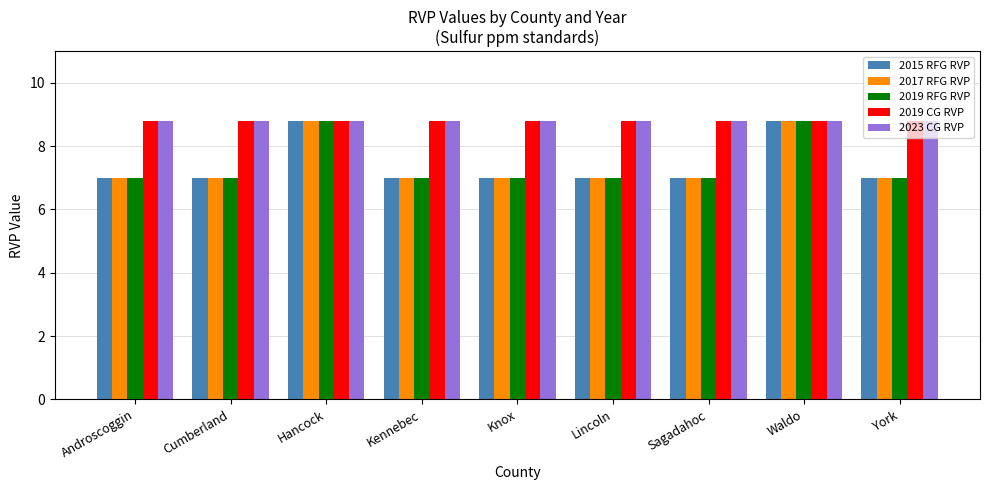

How many bars are there in each group?

5